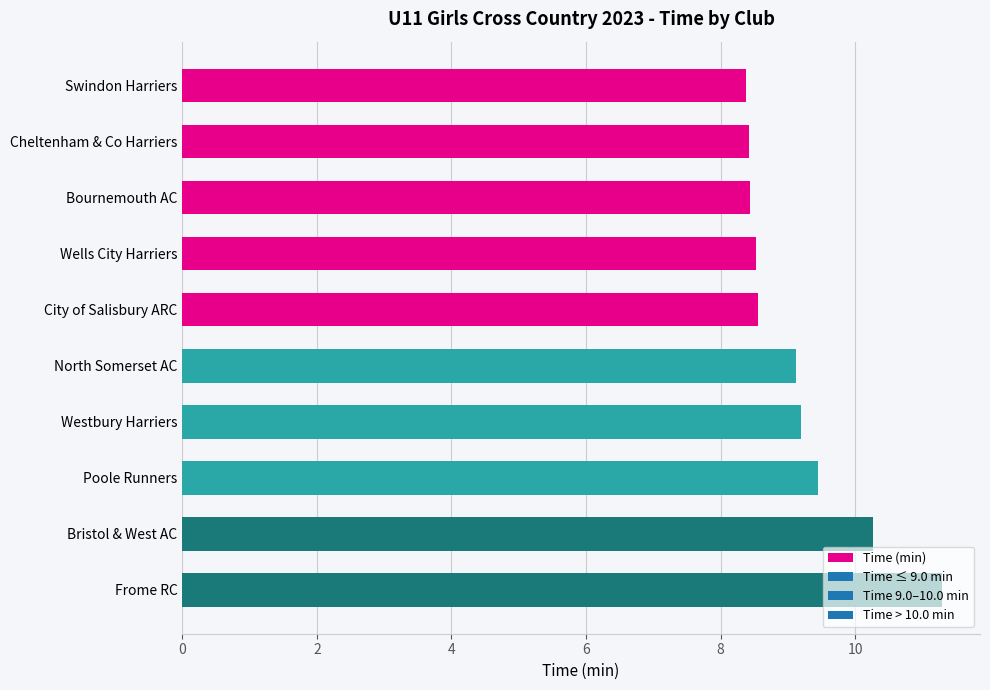

How many values exceed 9?

5